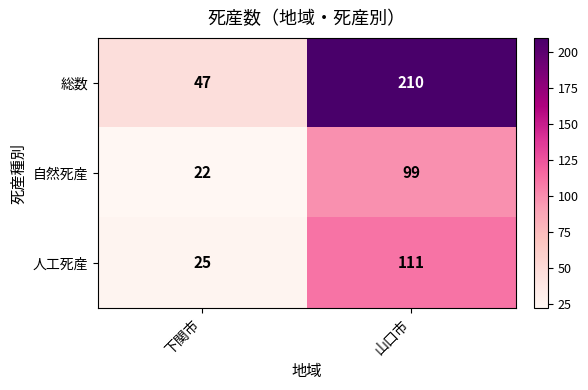

Is the value of 人工死産 at 山口市 greater than the value of 自然死産 at 下関市?

Yes